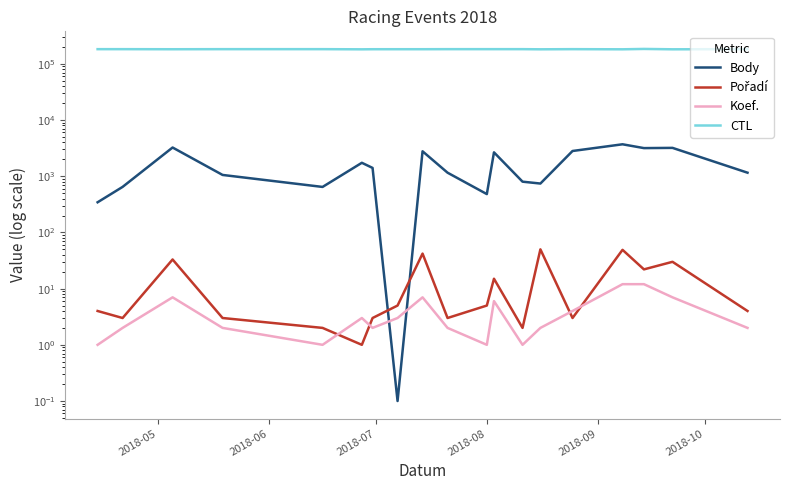

Count the number of categories in the chart.

19